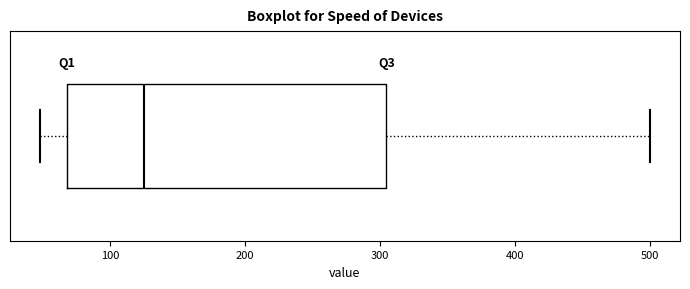

Where is the left edge of the box on the x-axis? The values are not printed on the chart, so give them approximately, as read against the axis.

70